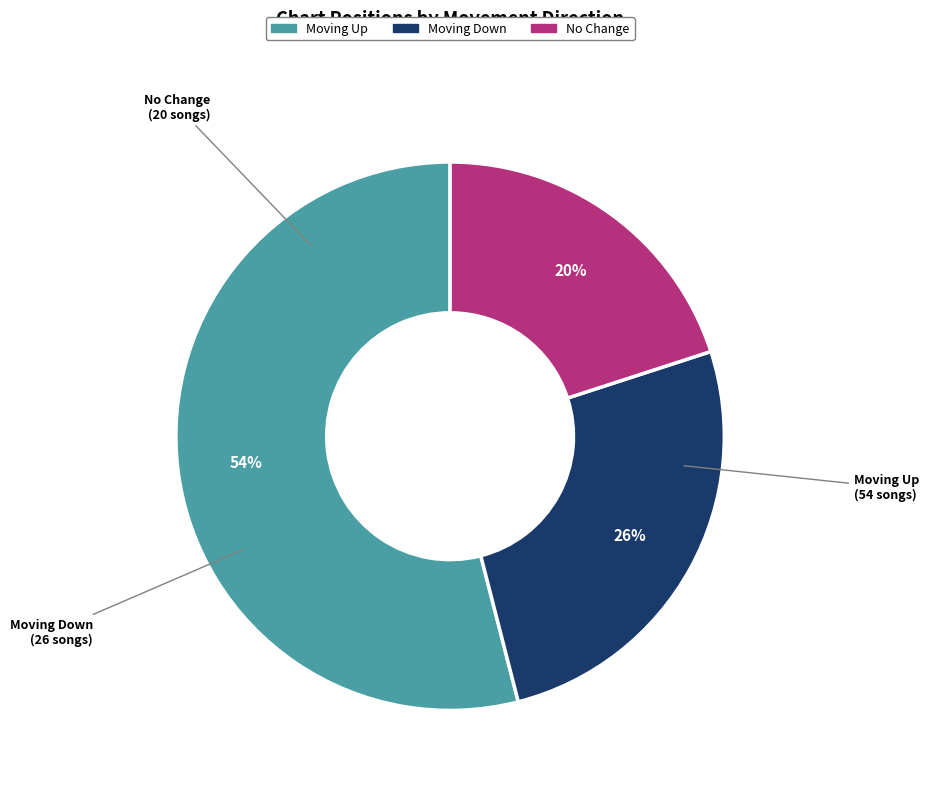

Count the number of slices in the pie.

3